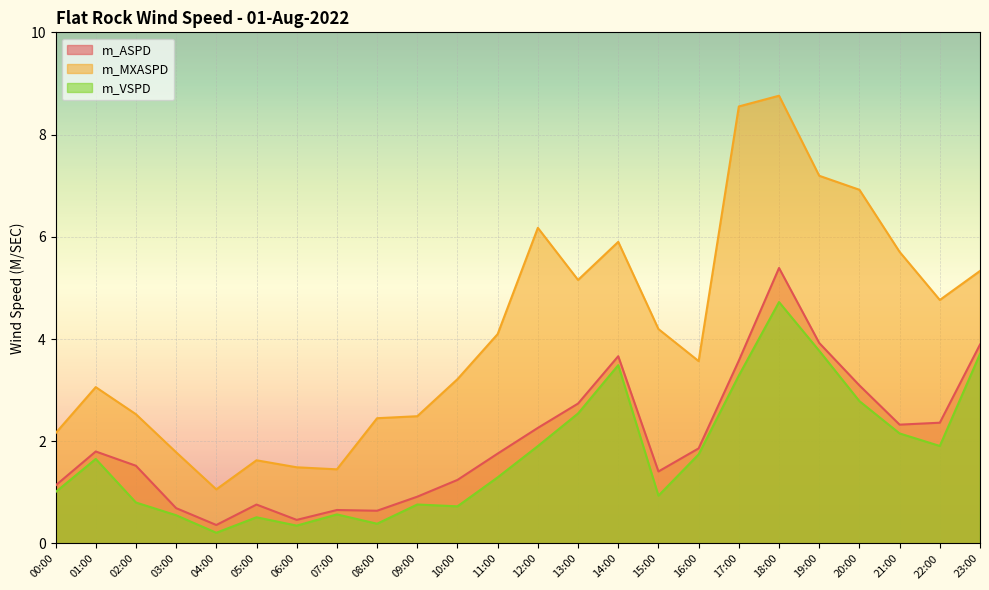

What is the label of the 15th point from the left?

14:00